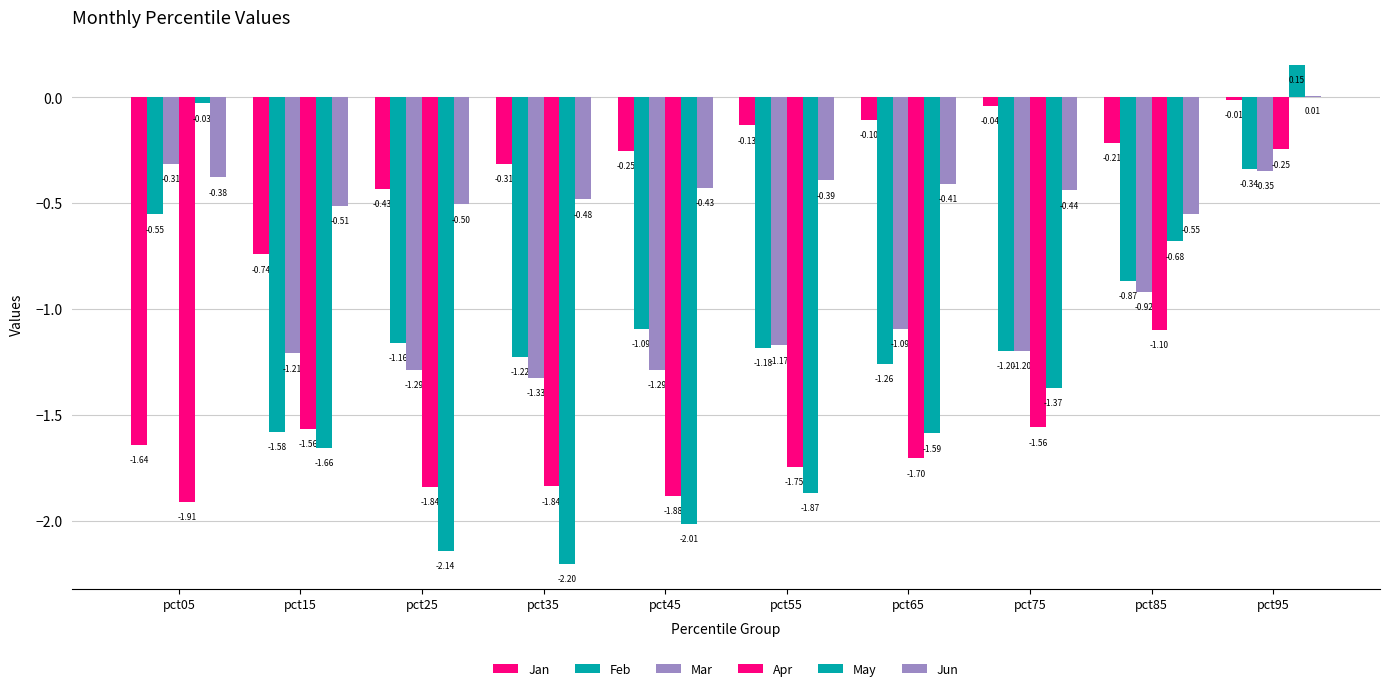

How many values in the Apr series exceed -1?

1